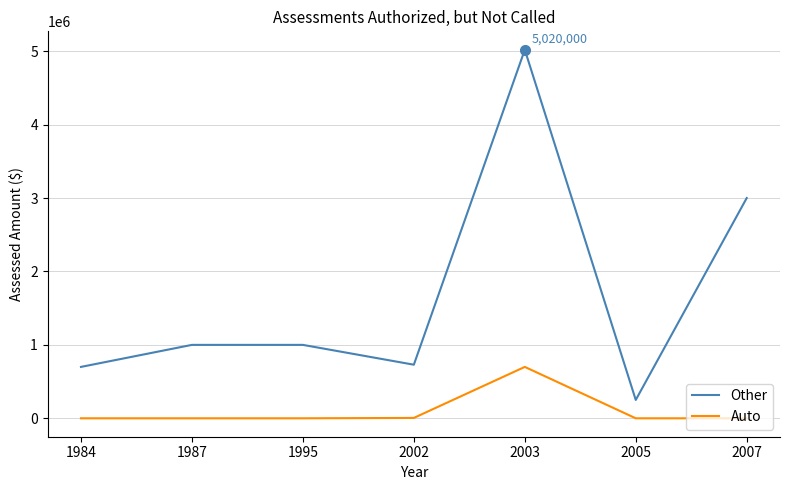

List the series in order of their peak value, highest first.

Other, Auto